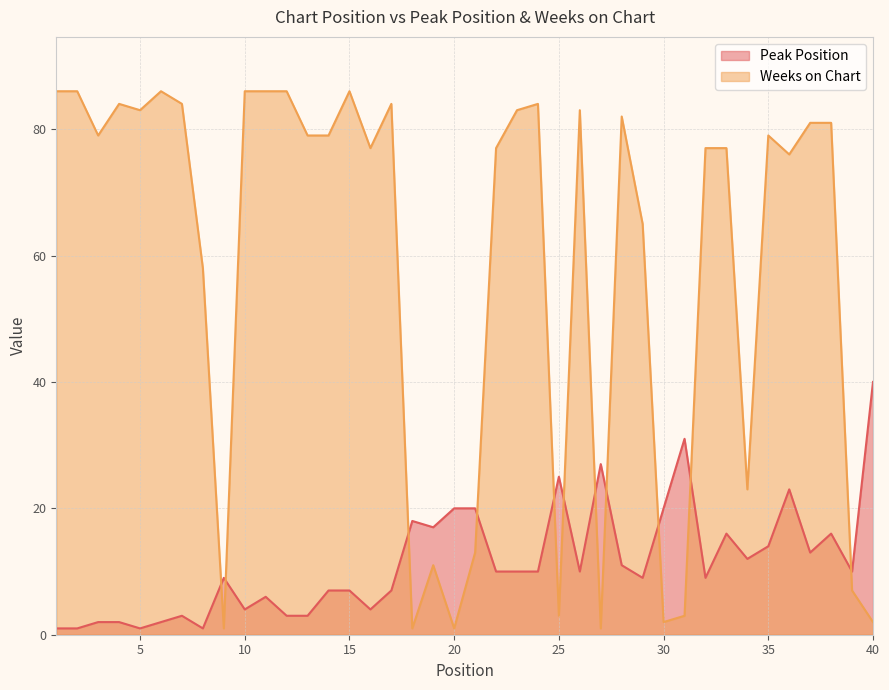

Which series has the largest range (max minus min)?

Weeks on Chart